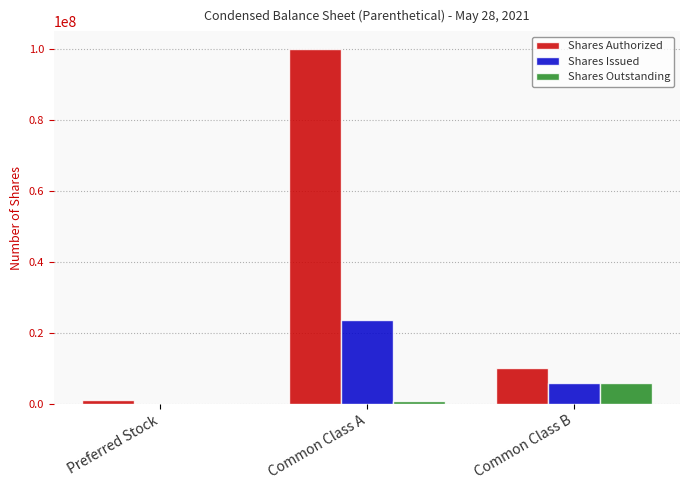

Reading left to right, what are all the values shown in this chart?

Shares Authorized: Preferred Stock=1000000	Common Class A=100000000	Common Class B=10000000
Shares Issued: Preferred Stock=0	Common Class A=23715500	Common Class B=5750000
Shares Outstanding: Preferred Stock=0	Common Class A=715500	Common Class B=5750000